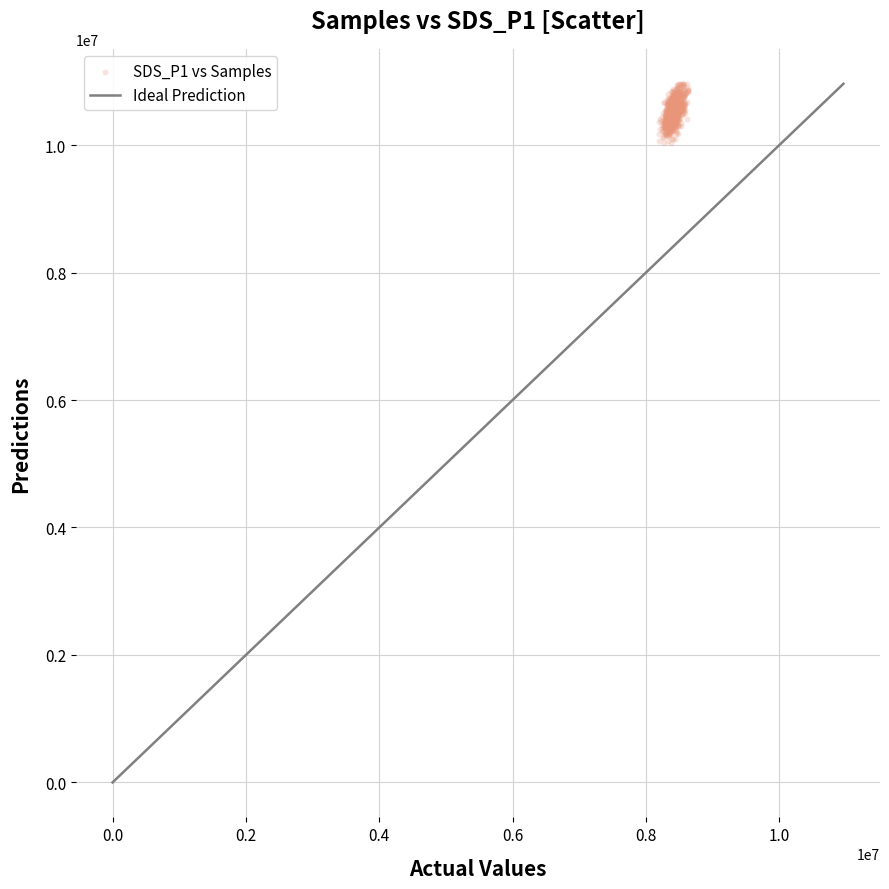

What is the range of X values (max minus min)?

429465.0